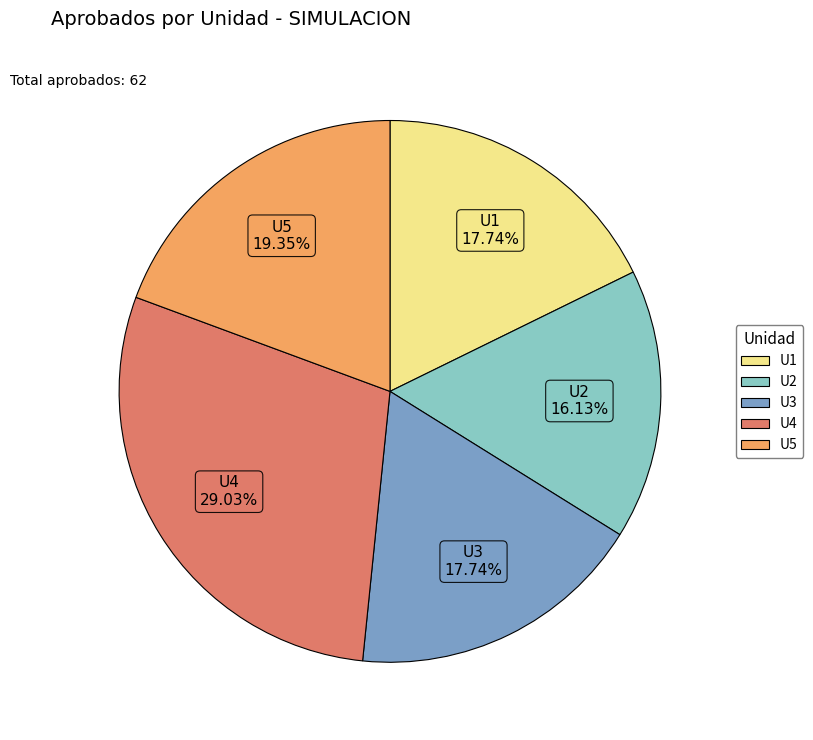

Is there any slice that represents more than half of the pie?

No